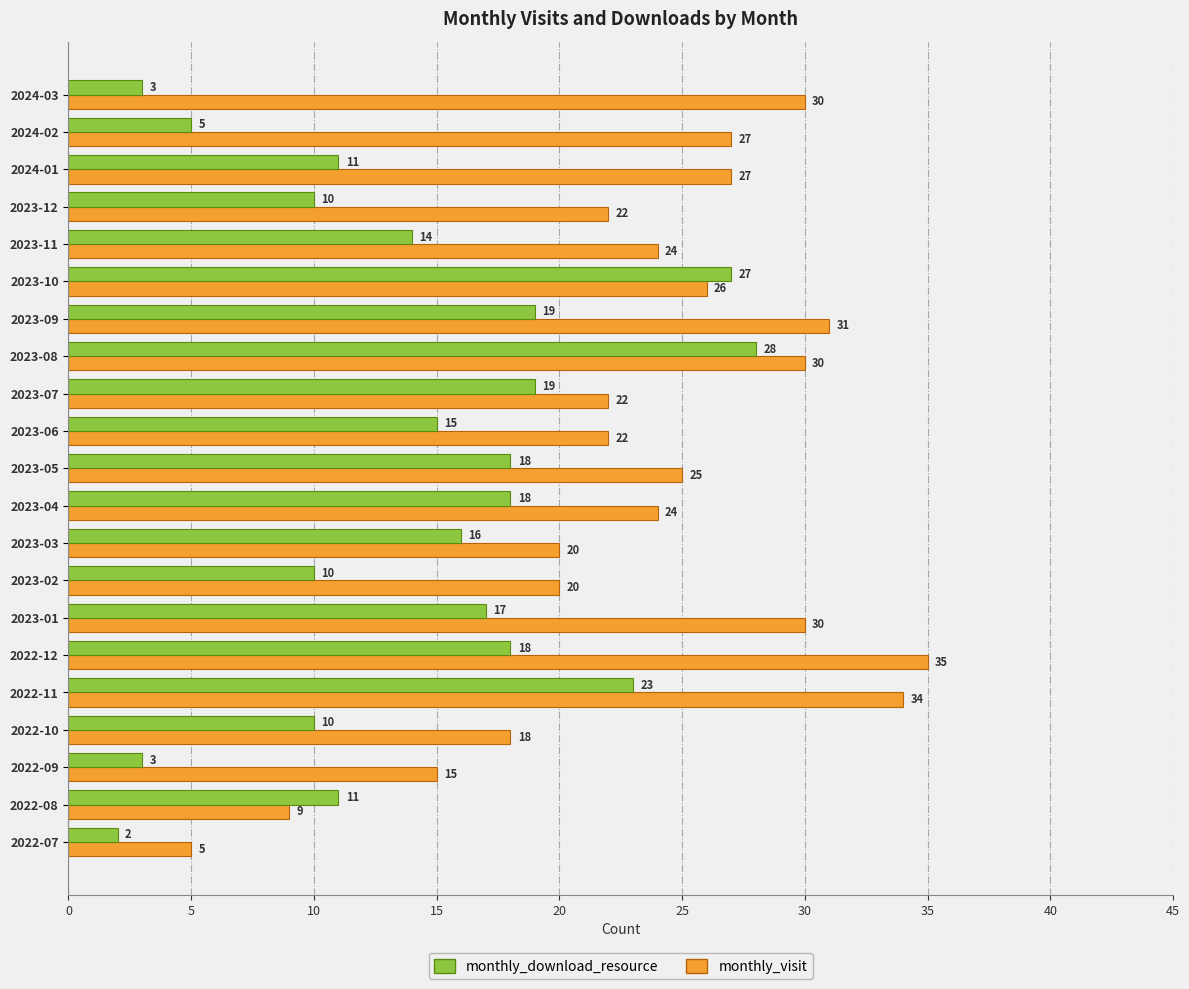

True or false: monthly_visit has a value of 22 at 2022-09.

False